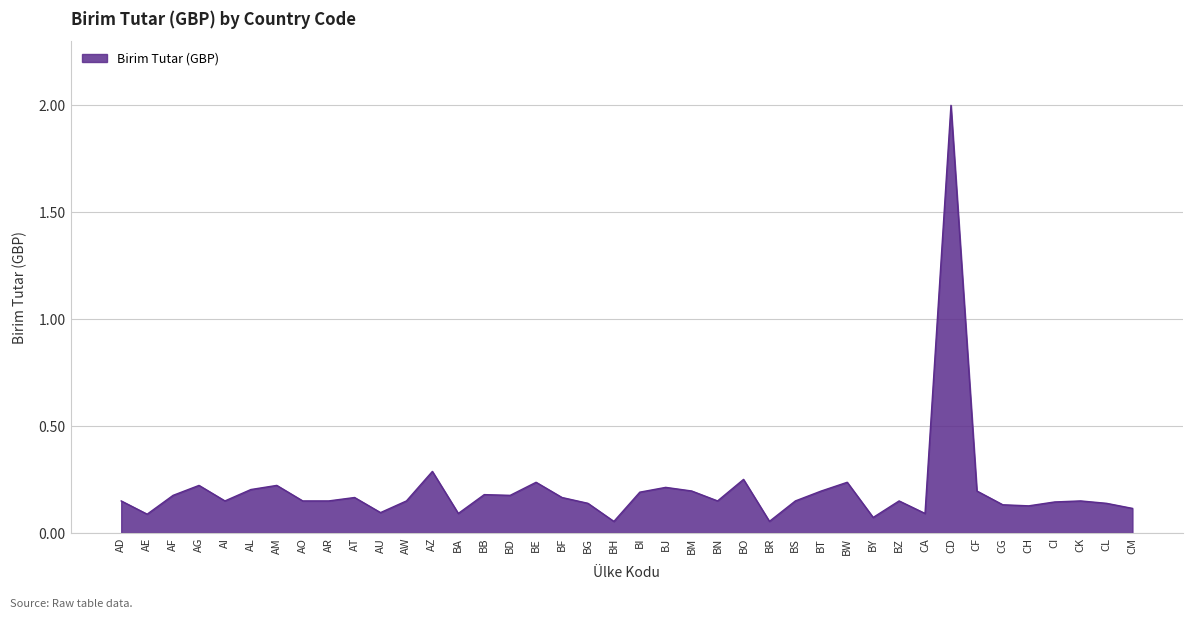

What position from the left is CG?

35